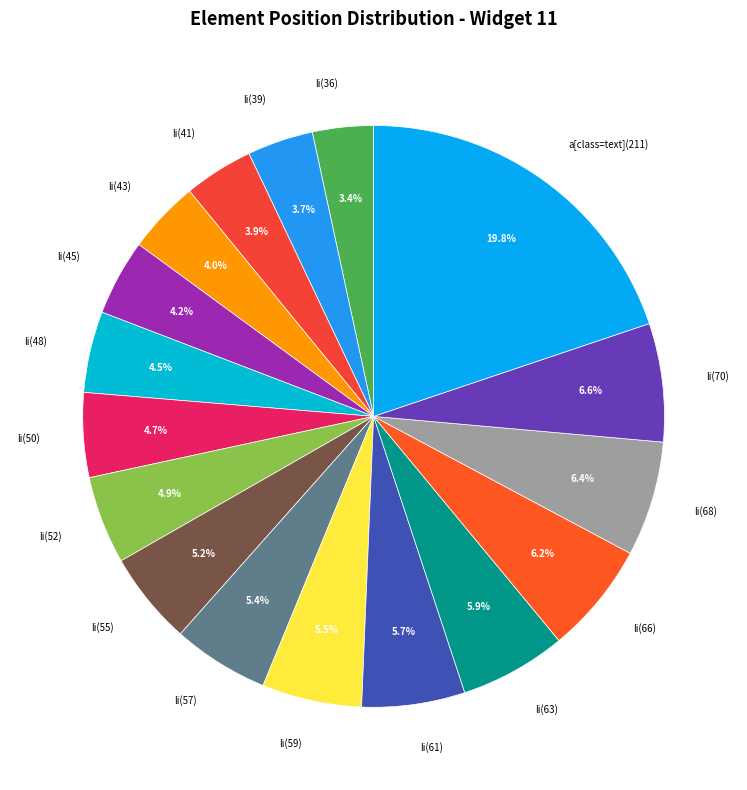

To the nearest percent, what is the average slice percentage?

6%